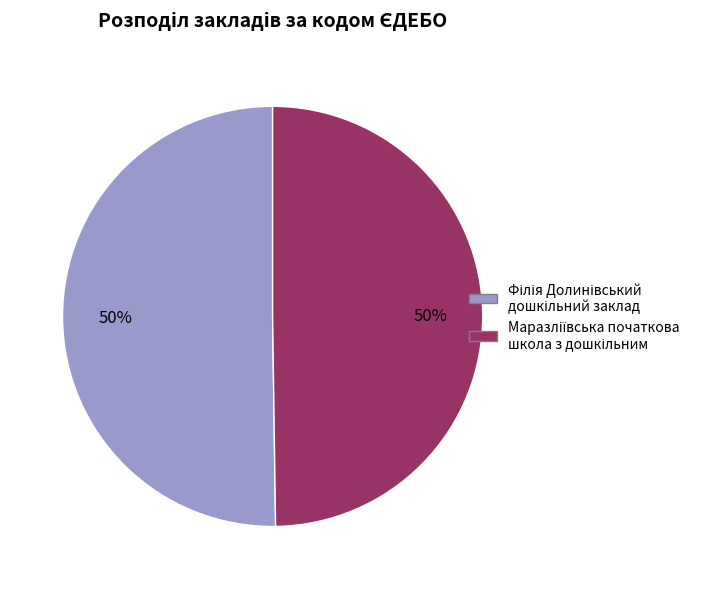

To the nearest percent, what is the average slice percentage?

50%